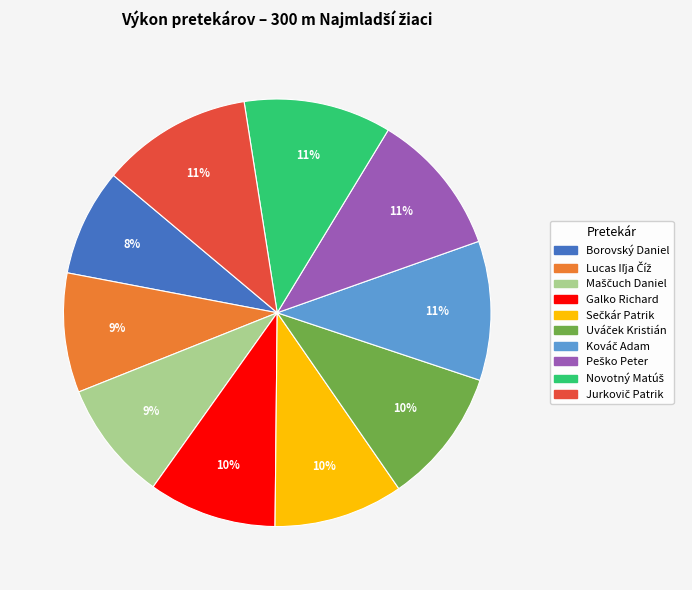

How many slices are in this pie chart?

10